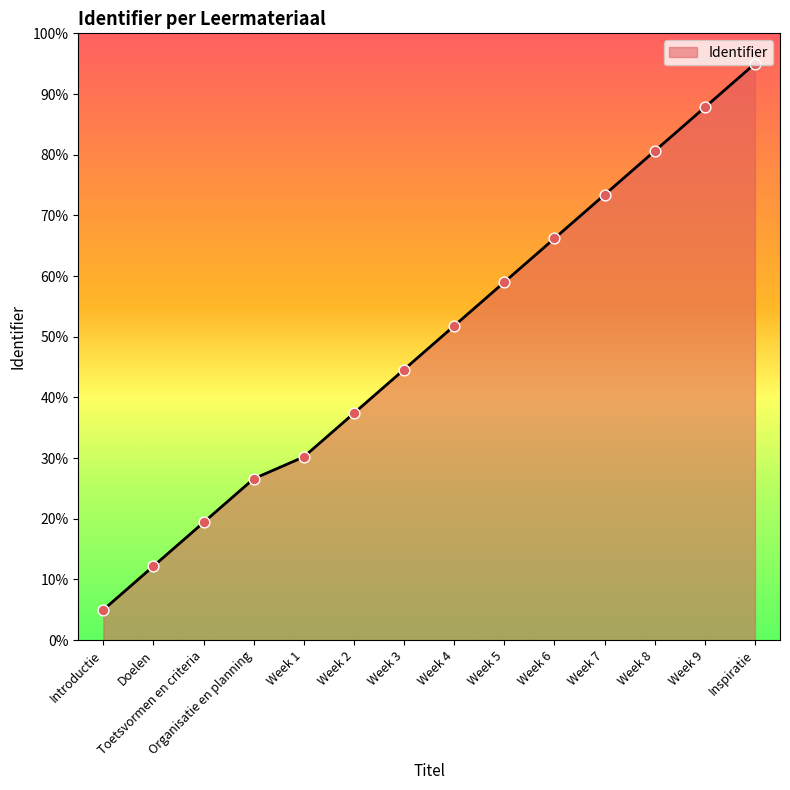

What is the change in value from Doelen to Organisatie en planning?

+14.4